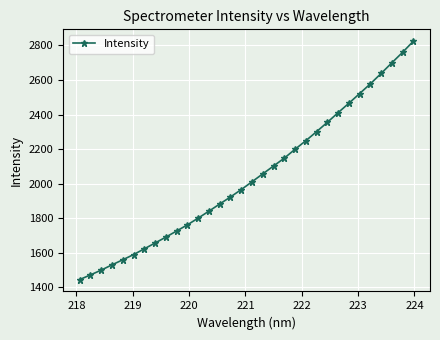

How many lines are shown in the chart?

1